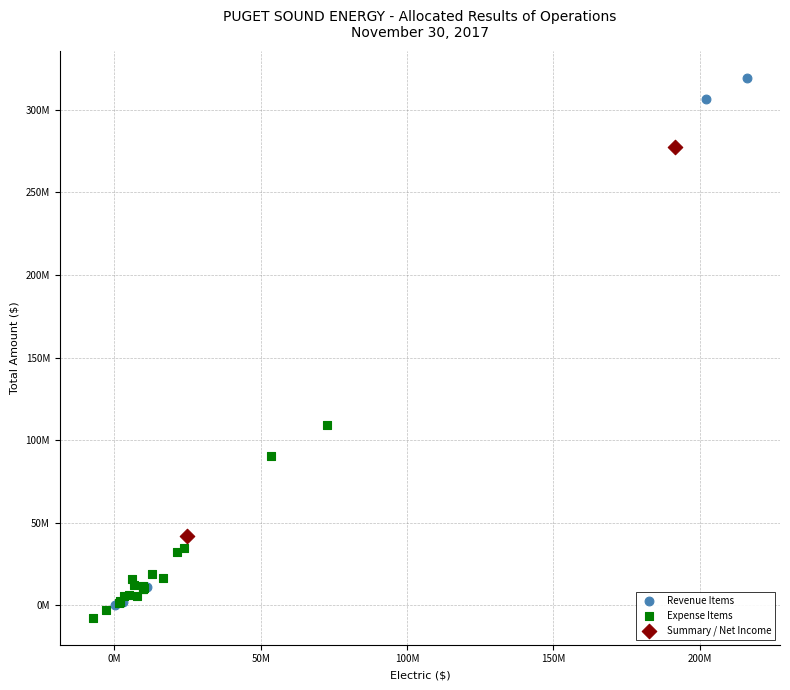

What are all the series names shown in the legend?

Revenue Items, Expense Items, Summary / Net Income